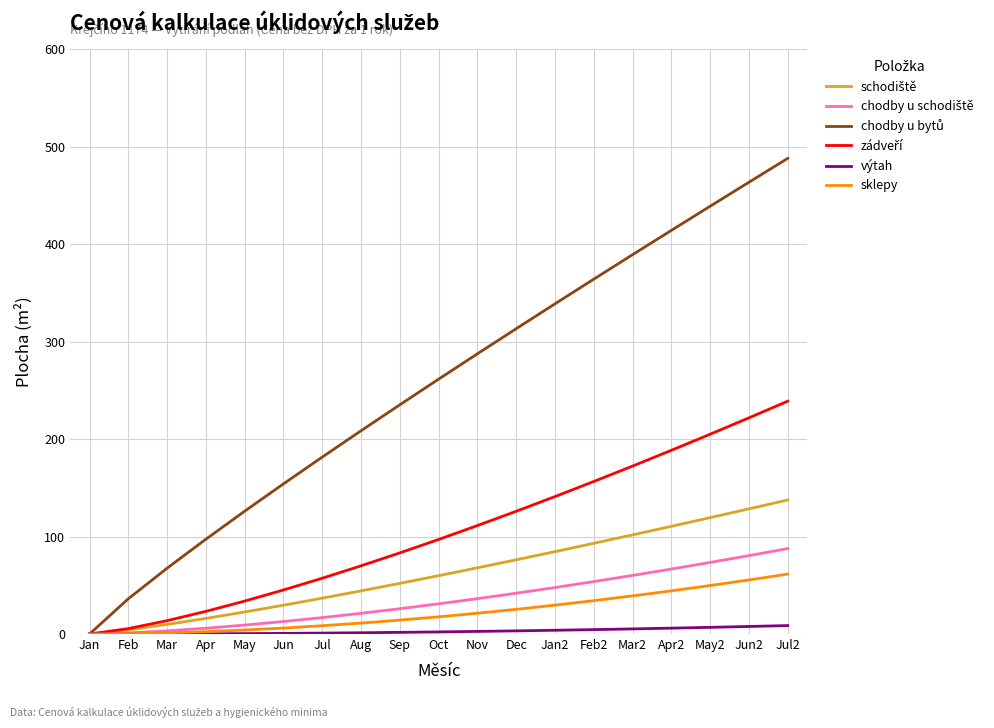

Which label corresponds to the largest value in the chart?

Jul2